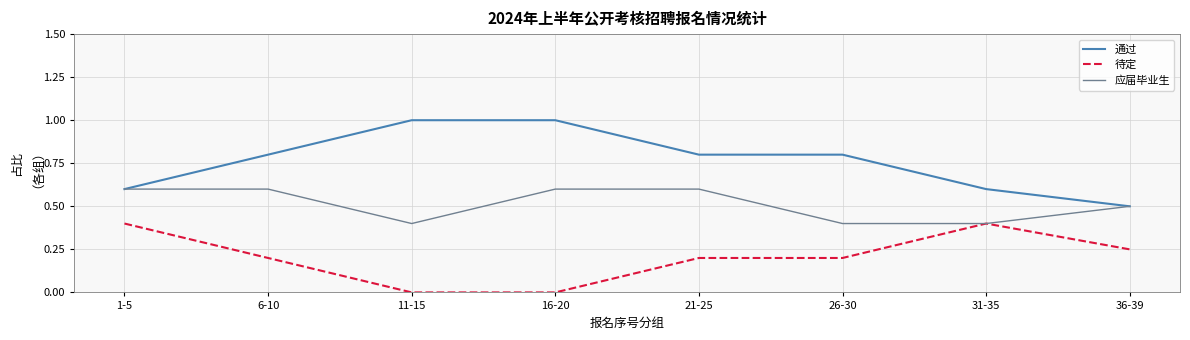

What is the highest value of the 通过 series?

1.0